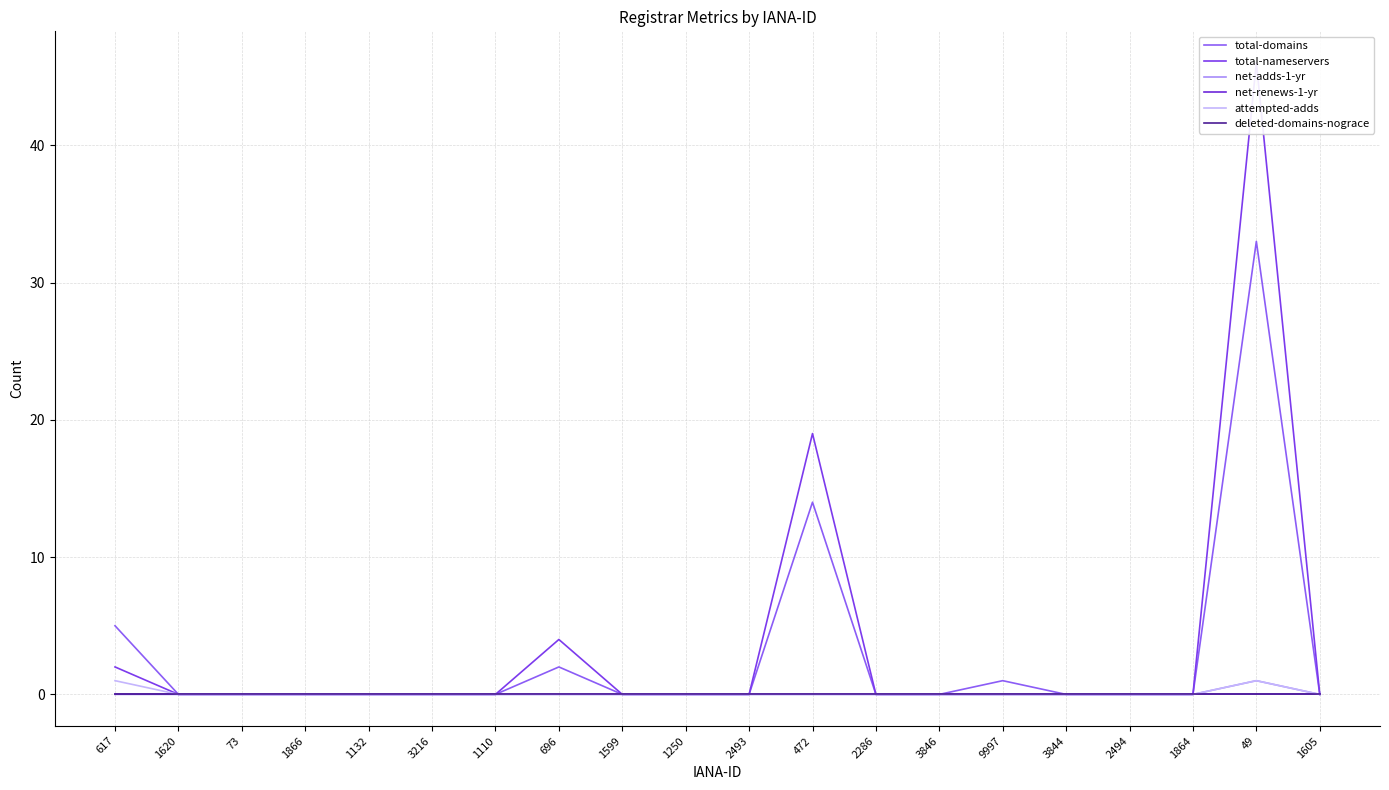

Reading right to left, list all the values displayed in this chart.

total-domains: 1605=0	49=33	1864=0	2494=0	3844=0	9997=1	3846=0	2286=0	472=14	2493=0	1250=0	1599=0	696=2	1110=0	3216=0	1132=0	1866=0	73=0	1620=0	617=5
total-nameservers: 1605=0	49=46	1864=0	2494=0	3844=0	9997=0	3846=0	2286=0	472=19	2493=0	1250=0	1599=0	696=4	1110=0	3216=0	1132=0	1866=0	73=0	1620=0	617=2
net-adds-1-yr: 1605=0	49=1	1864=0	2494=0	3844=0	9997=0	3846=0	2286=0	472=0	2493=0	1250=0	1599=0	696=0	1110=0	3216=0	1132=0	1866=0	73=0	1620=0	617=0
net-renews-1-yr: 1605=0	49=0	1864=0	2494=0	3844=0	9997=0	3846=0	2286=0	472=0	2493=0	1250=0	1599=0	696=0	1110=0	3216=0	1132=0	1866=0	73=0	1620=0	617=0
attempted-adds: 1605=0	49=1	1864=0	2494=0	3844=0	9997=0	3846=0	2286=0	472=0	2493=0	1250=0	1599=0	696=0	1110=0	3216=0	1132=0	1866=0	73=0	1620=0	617=1
deleted-domains-nograce: 1605=0	49=0	1864=0	2494=0	3844=0	9997=0	3846=0	2286=0	472=0	2493=0	1250=0	1599=0	696=0	1110=0	3216=0	1132=0	1866=0	73=0	1620=0	617=0